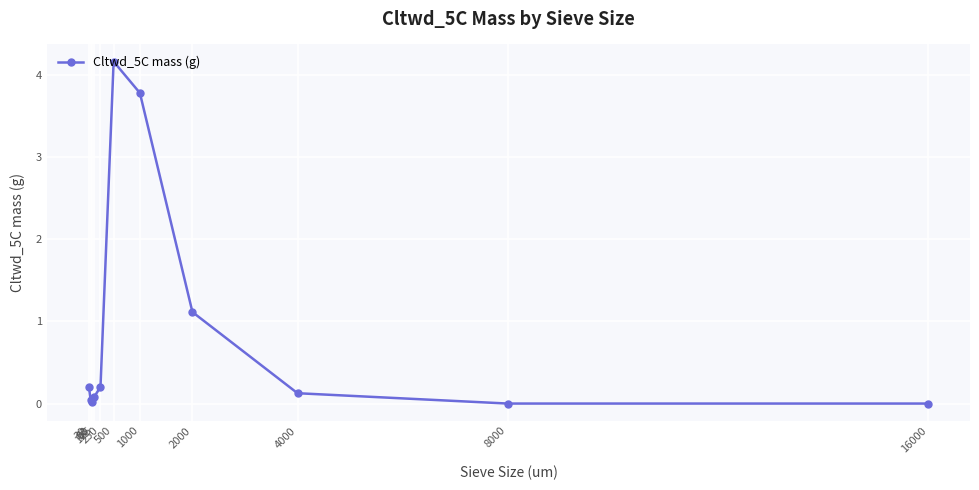

What is the sum of all values?

9.7